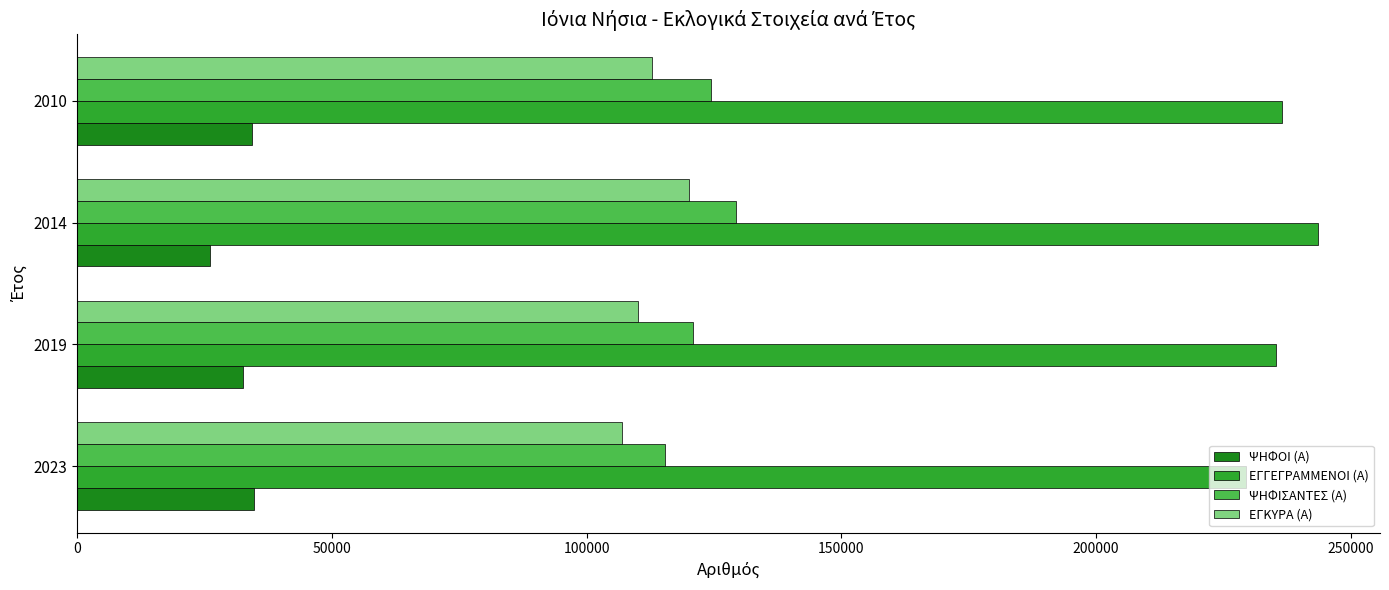

What is the maximum value for ΕΓΓΕΓΡΑΜΜΕΝΟΙ (Α)?

243588